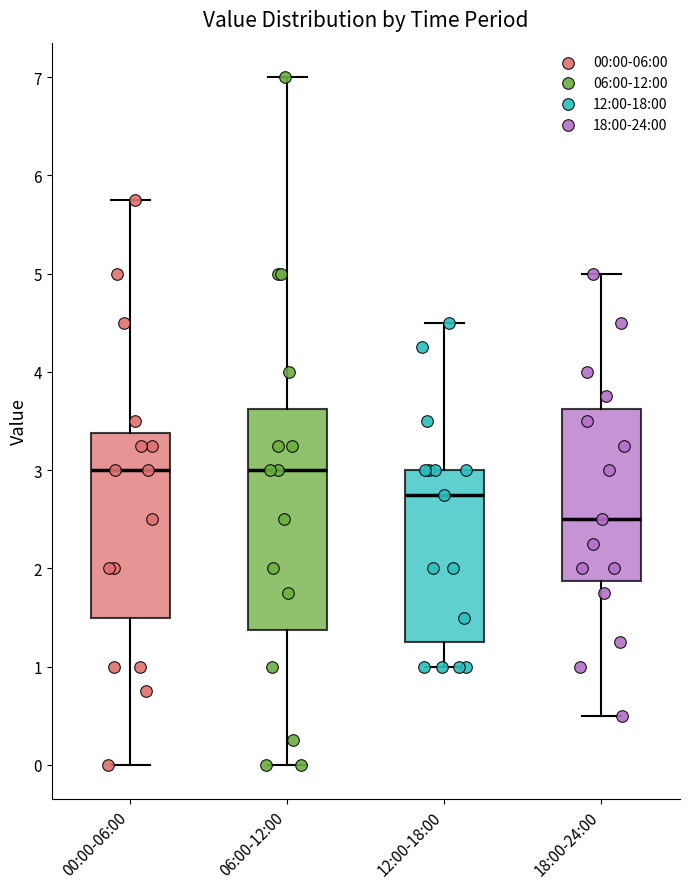

Reading left to right, read every box against the y-axis: the position of its median line, the range the box covers, and the ends of its whiskers. The values are not printed on the chart, so give them approximately, as read against the axis.

00:00-06:00: median 3.0, box 1.5 to 3.4, whiskers 0.0 to 5.8
06:00-12:00: median 3.0, box 1.4 to 3.6, whiskers 0.0 to 7.0
12:00-18:00: median 2.8, box 1.3 to 3.0, whiskers 1.0 to 4.5
18:00-24:00: median 2.5, box 1.9 to 3.6, whiskers 0.5 to 5.0